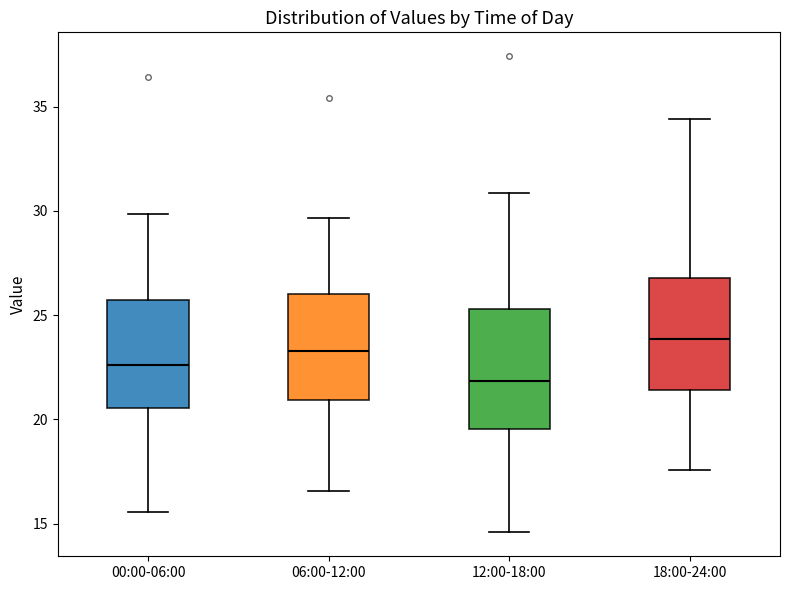

Where is the lower edge of the box for 00:00-06:00 on the y-axis? The values are not printed on the chart, so give them approximately, as read against the axis.

20.5